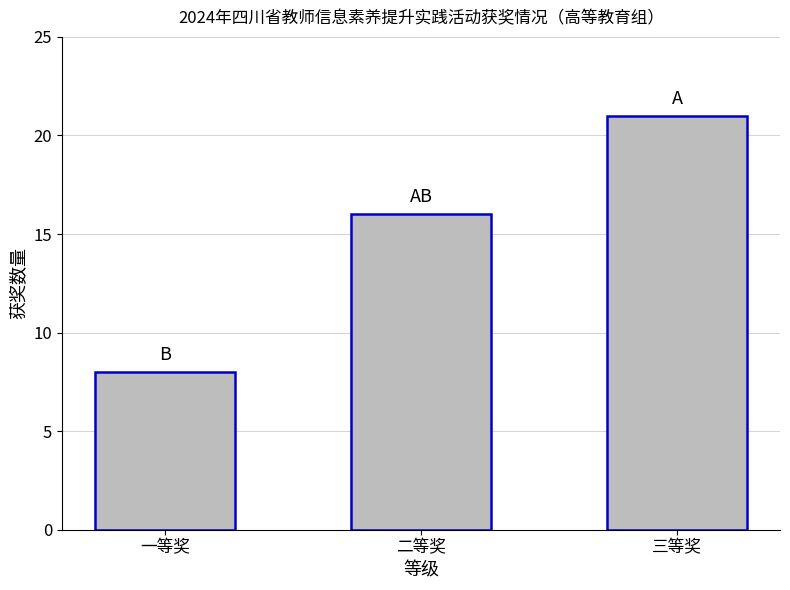

Reading right to left, extract all data points from this chart.

21	16	8